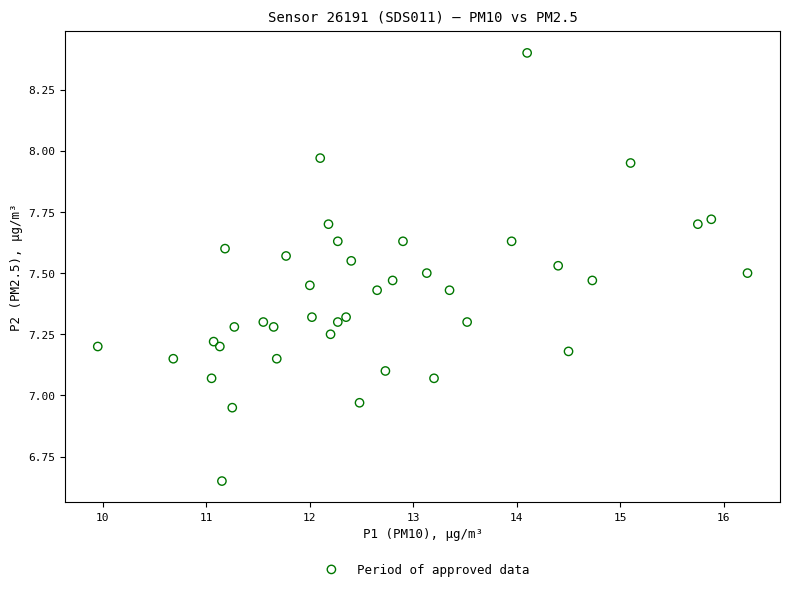

What is the range of X values (max minus min)?

6.3